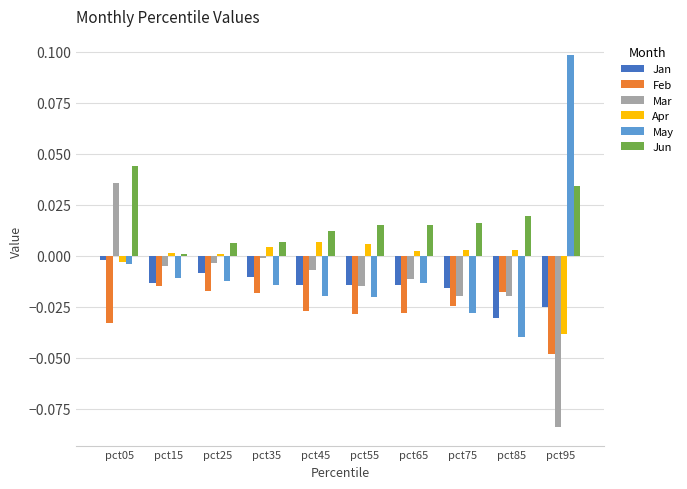

At which label does Mar first exceed 0?

pct05